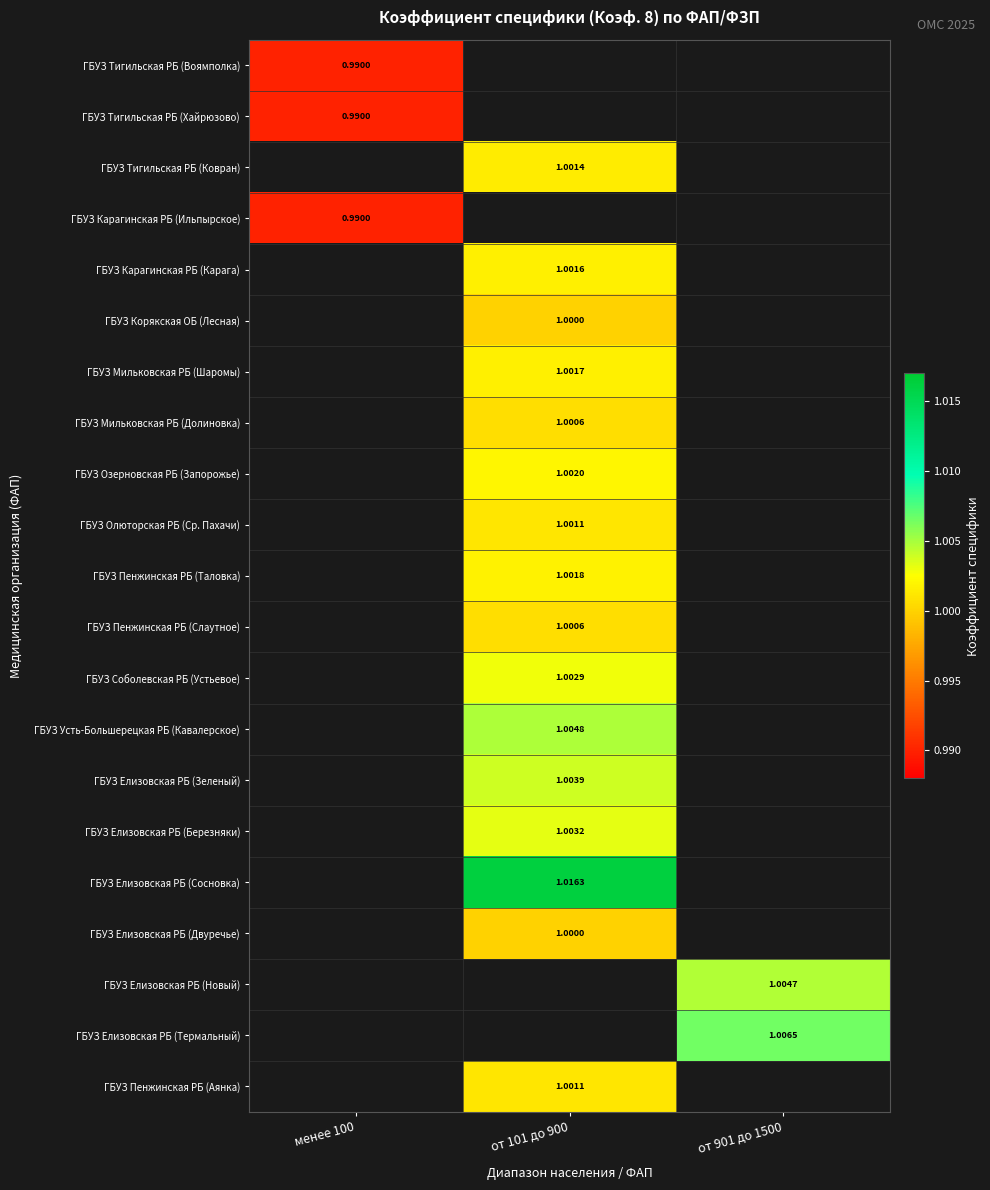

How many data points does each series have?

3